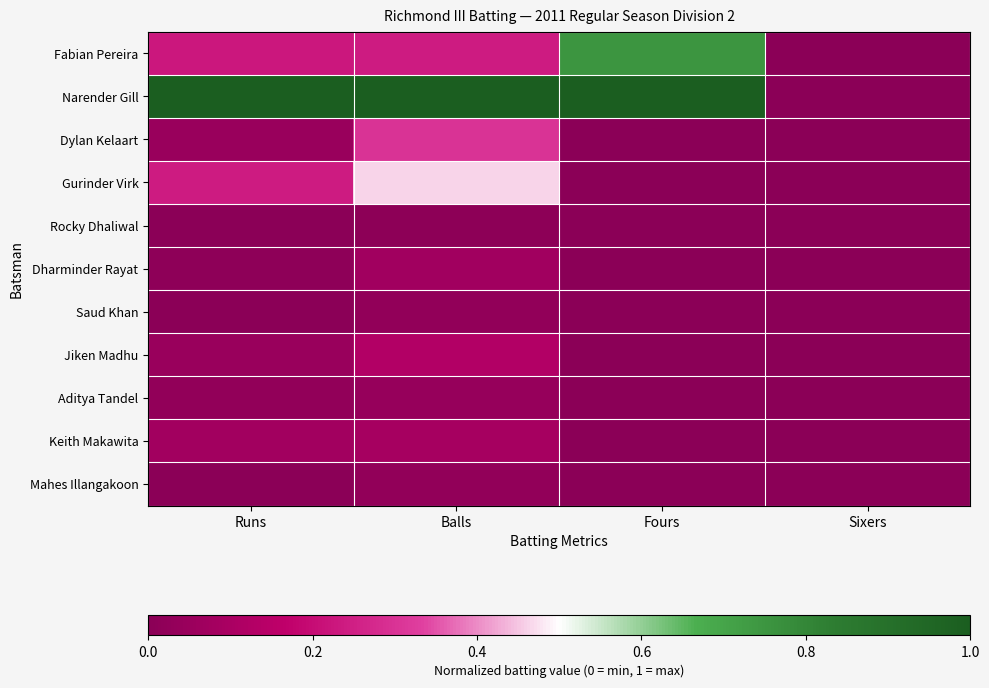

Reading left to right, list all the values displayed in this chart.

Fabian Pereira: Runs=0.2	Balls=0.2	Fours=0.8	Sixers=0.0
Narender Gill: Runs=1.0	Balls=1.0	Fours=1.0	Sixers=0.0
Dylan Kelaart: Runs=0.1	Balls=0.3	Fours=0.0	Sixers=0.0
Gurinder Virk: Runs=0.2	Balls=0.5	Fours=0.0	Sixers=0.0
Rocky Dhaliwal: Runs=0.0	Balls=0.0	Fours=0.0	Sixers=0.0
Dharminder Rayat: Runs=0.0	Balls=0.1	Fours=0.0	Sixers=0.0
Saud Khan: Runs=0.0	Balls=0.0	Fours=0.0	Sixers=0.0
Jiken Madhu: Runs=0.1	Balls=0.1	Fours=0.0	Sixers=0.0
Aditya Tandel: Runs=0.0	Balls=0.0	Fours=0.0	Sixers=0.0
Keith Makawita: Runs=0.1	Balls=0.1	Fours=0.0	Sixers=0.0
Mahes Illangakoon: Runs=0.0	Balls=0.0	Fours=0.0	Sixers=0.0